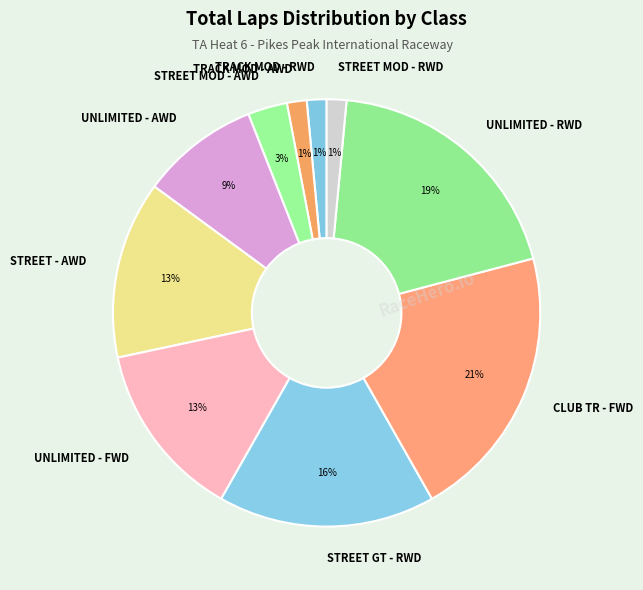

What is the largest slice in the pie chart?

CLUB TR - FWD